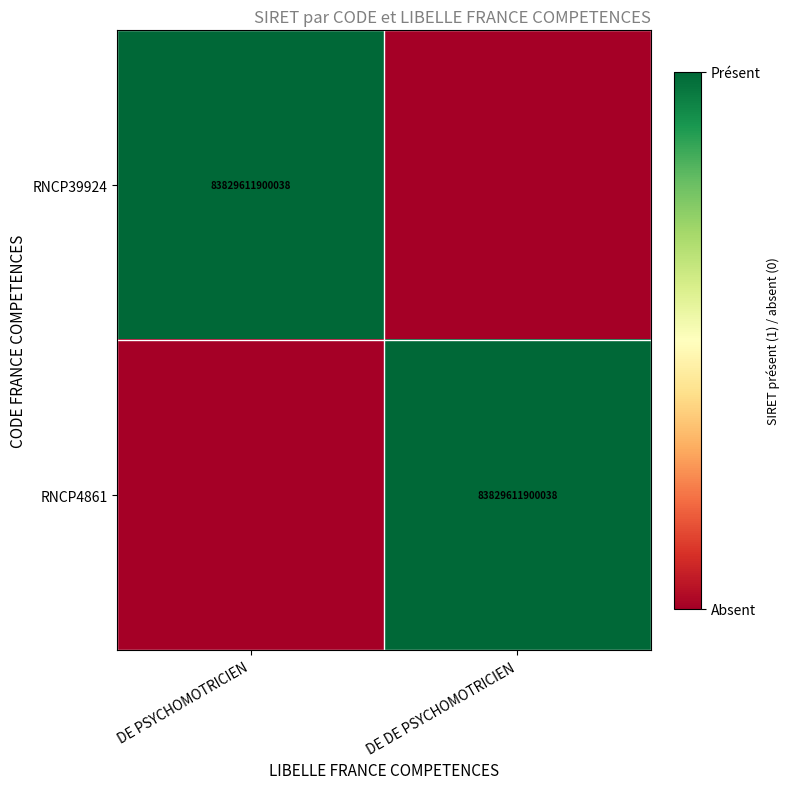

Is it true that RNCP4861 equals 112900471024491 at DE DE PSYCHOMOTRICIEN?

False